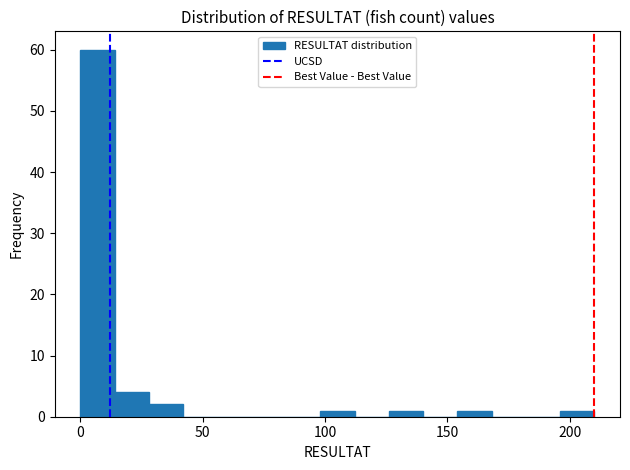

Read against the x-axis, roughly where is the centre of the tallest bar?

5